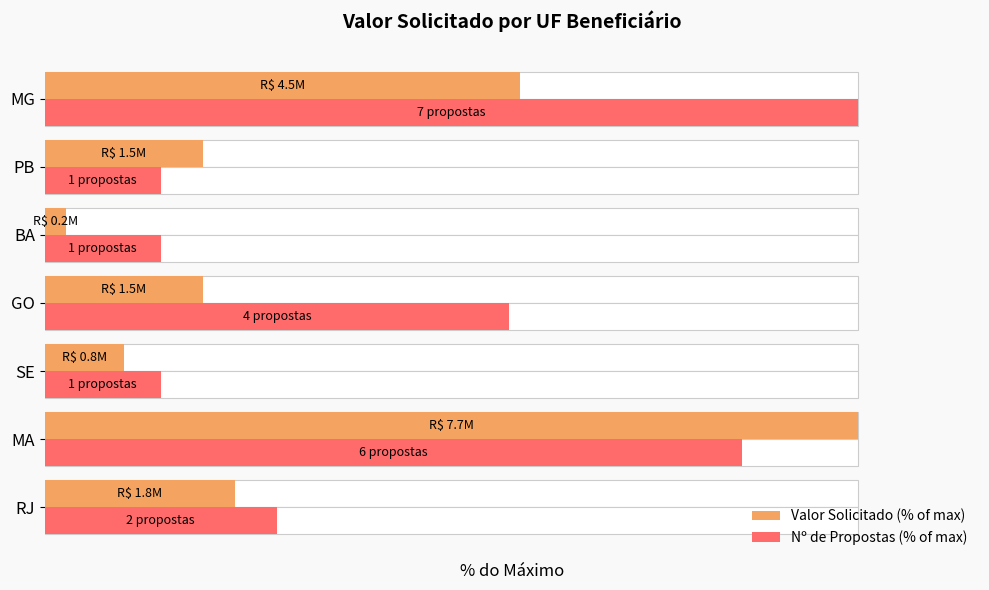

At how many categories does at least one series exceed 64?

2